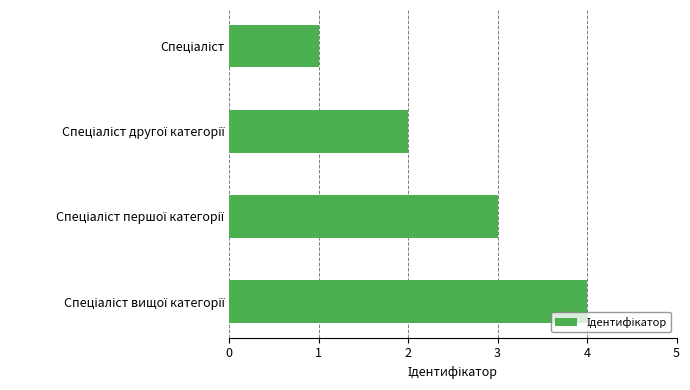

Count the values in the range 2 to 4.

3